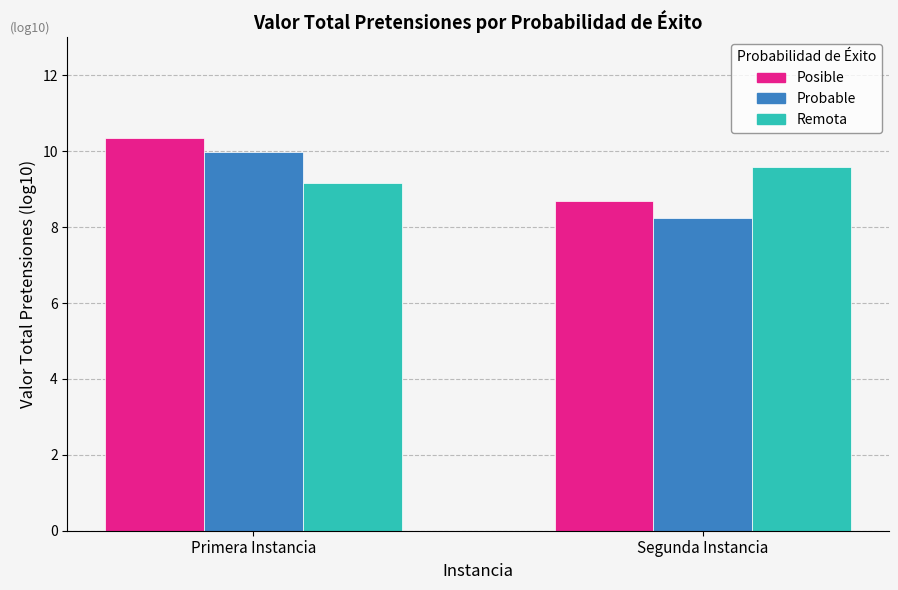

What is the difference between the maximum and minimum values in the Probable series?

1.7